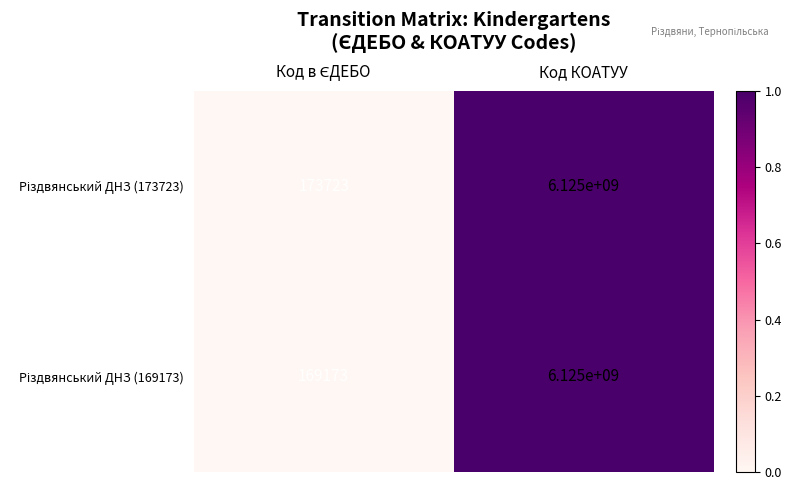

What is the maximum value shown in the chart?

6125000000